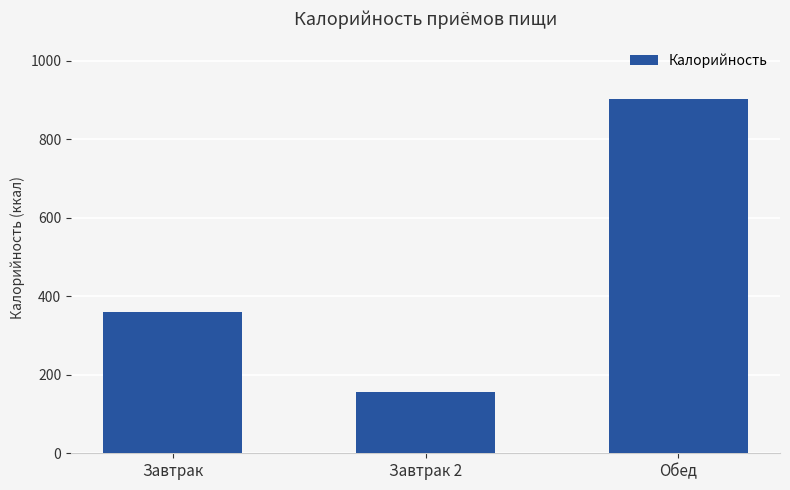

Reading right to left, transcribe all the data shown in this chart.

Обед=901.4	Завтрак 2=156.0	Завтрак=359.4